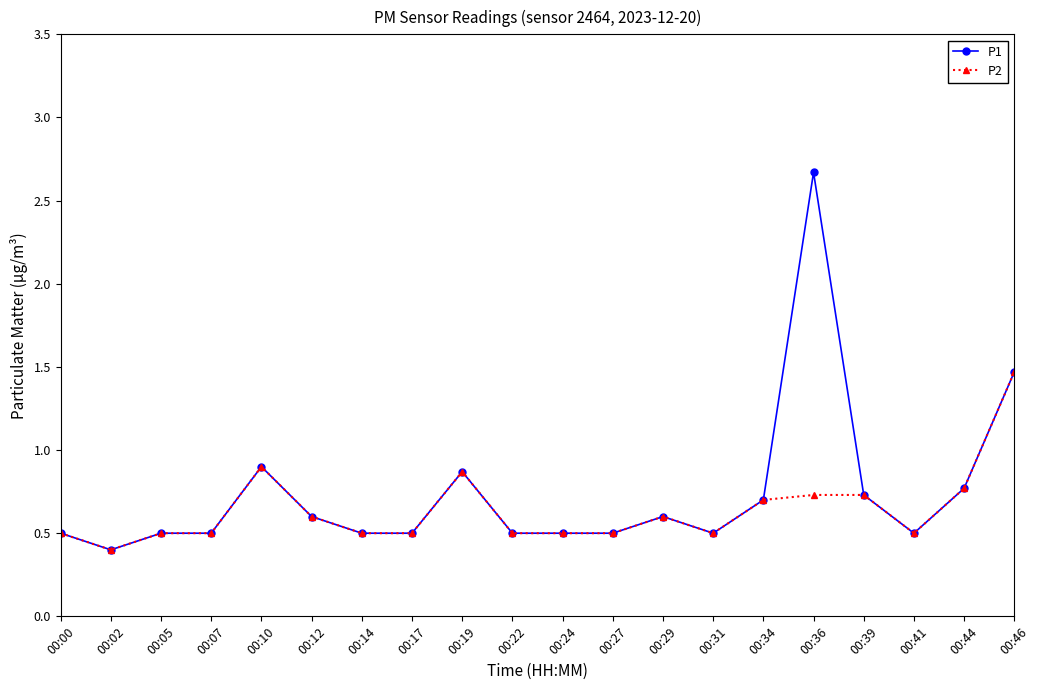

At which category is the sum across all series the highest?

00:36